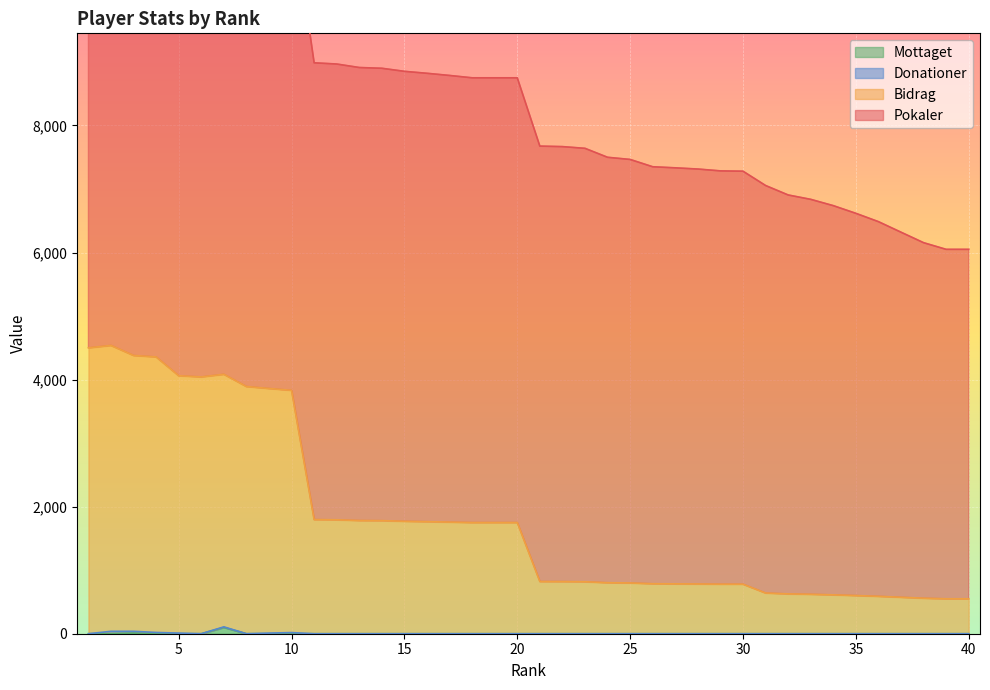

Which series has the widest spread of values?

Bidrag